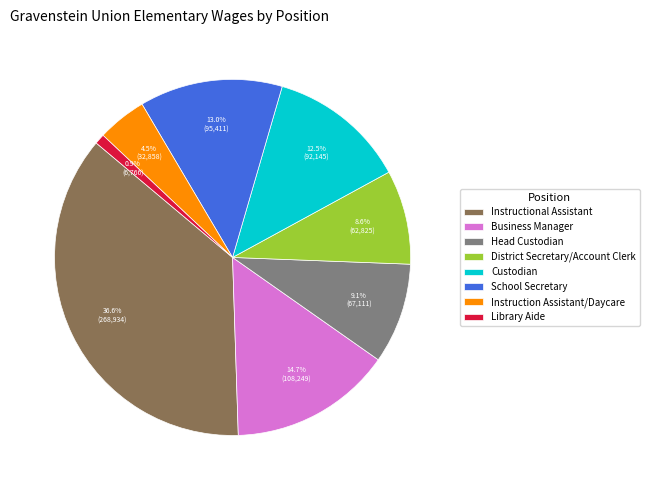

Which slice is the largest?

Instructional Assistant